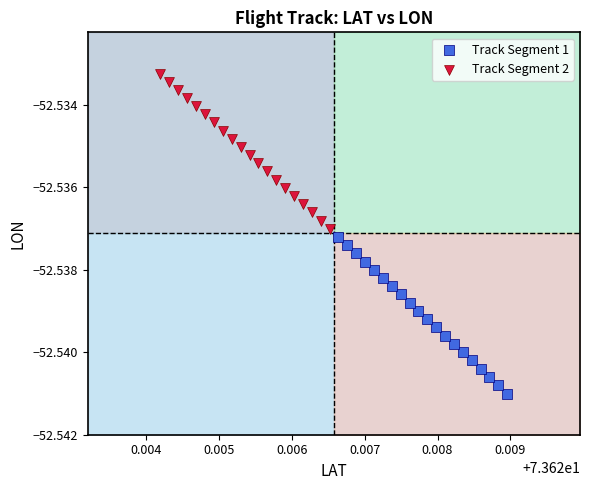

Which series reaches the maximum Y coordinate?

Track Segment 2